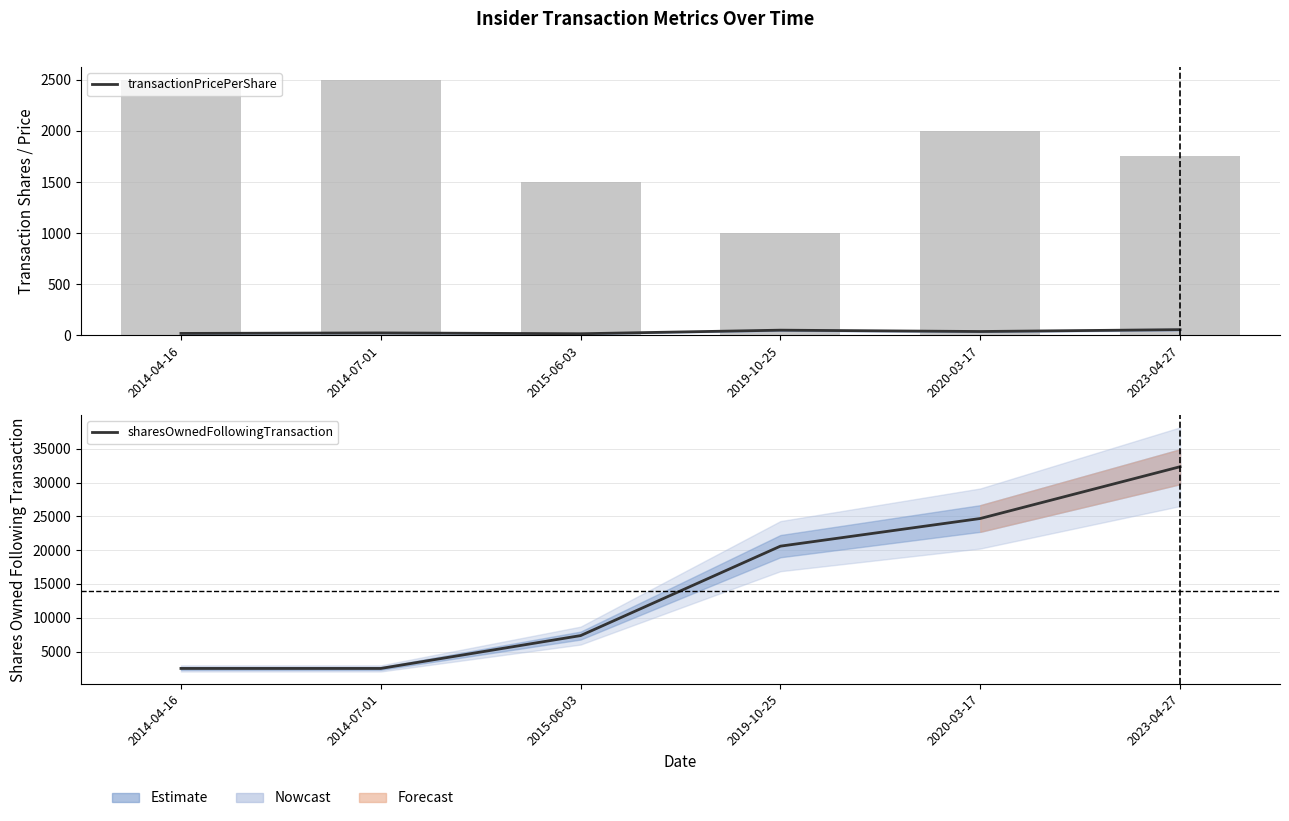

What are all the series names shown in the legend?

transactionPricePerShare, sharesOwnedFollowingTransaction